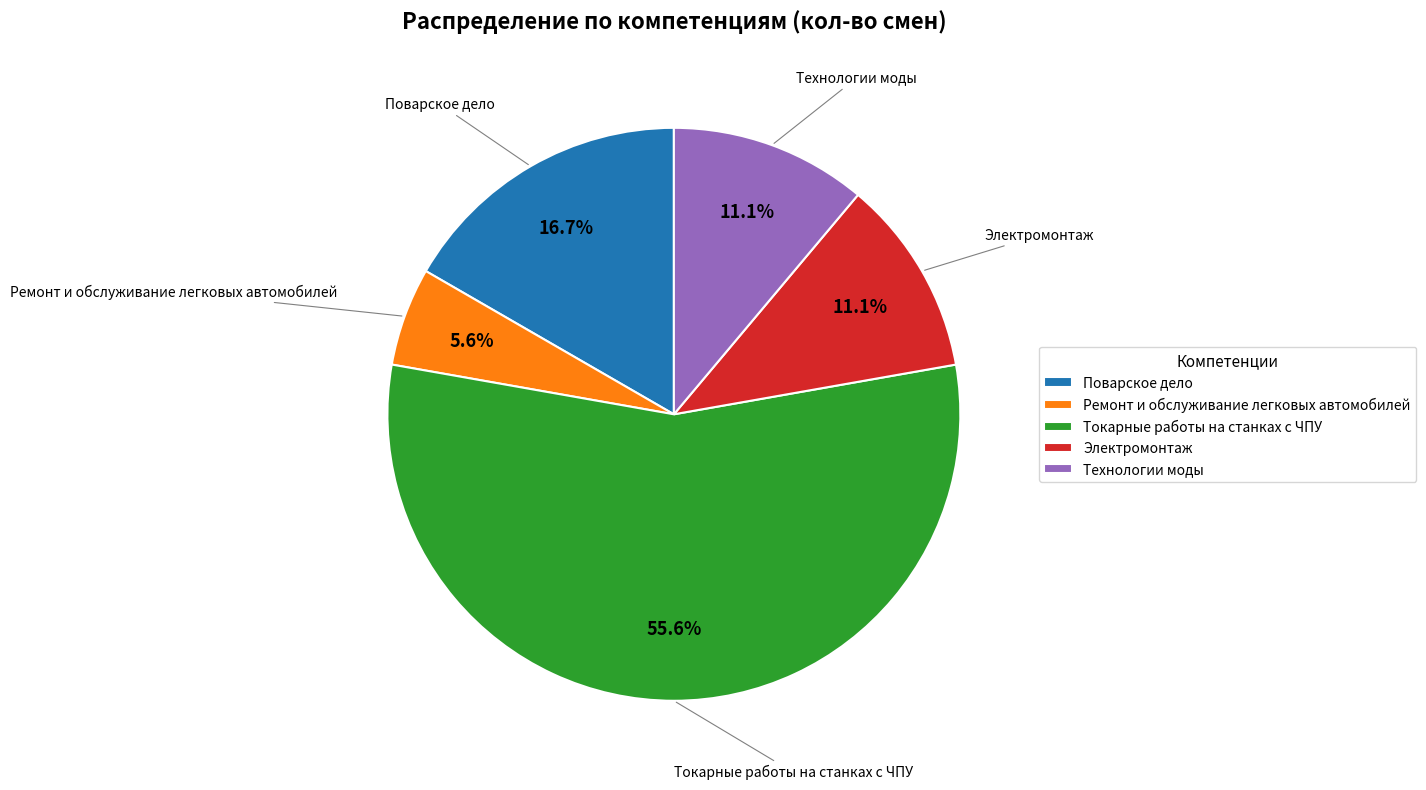

Is it true that Технологии моды is 11% of the pie?

True